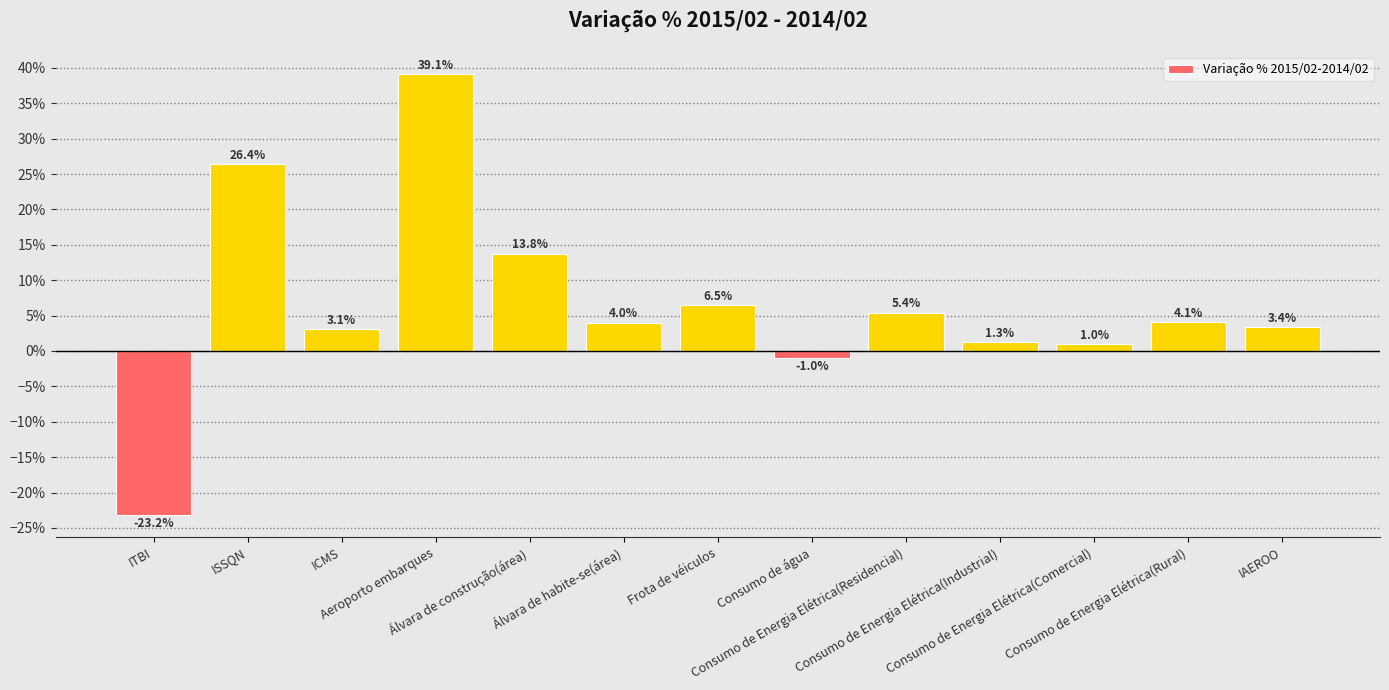

Between Aeroporto embarques and Consumo de água, which is larger?

Aeroporto embarques